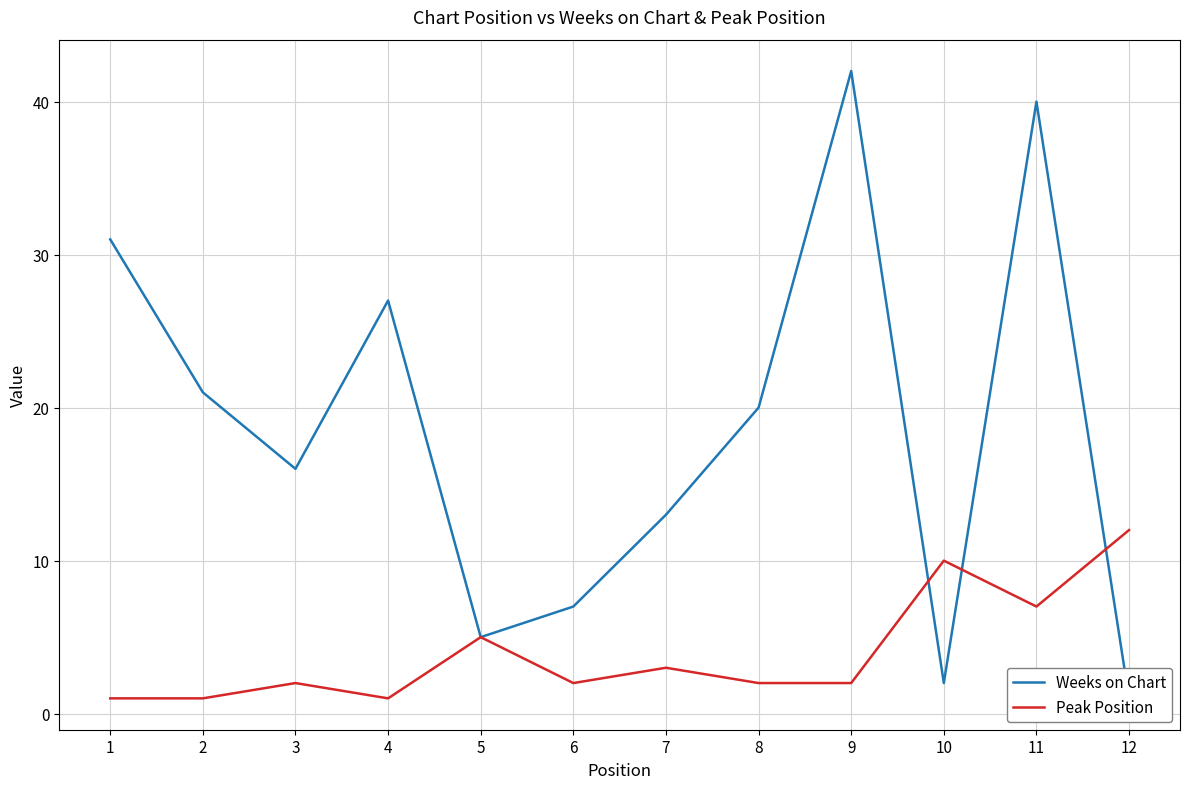

What is the difference between the maximum and minimum values in the Weeks on Chart series?

41